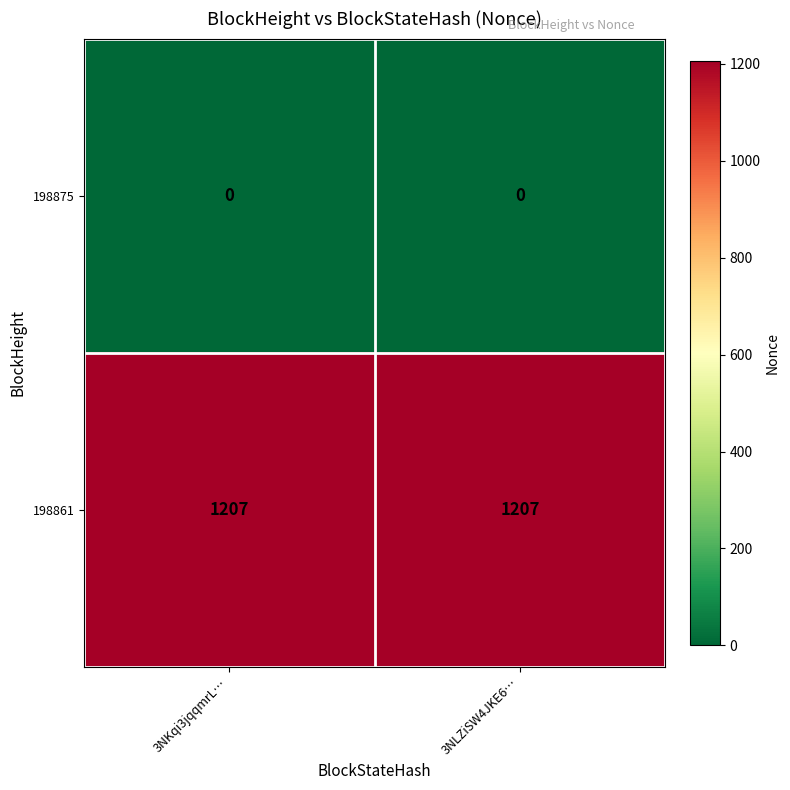

What is the sum of all 198861 values?

2414